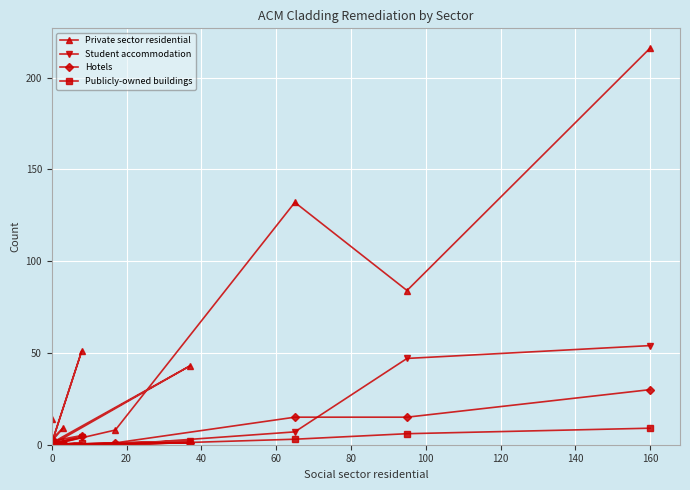

In Student accommodation, how many points are lower than both neighbors (excluding endpoints)?

1